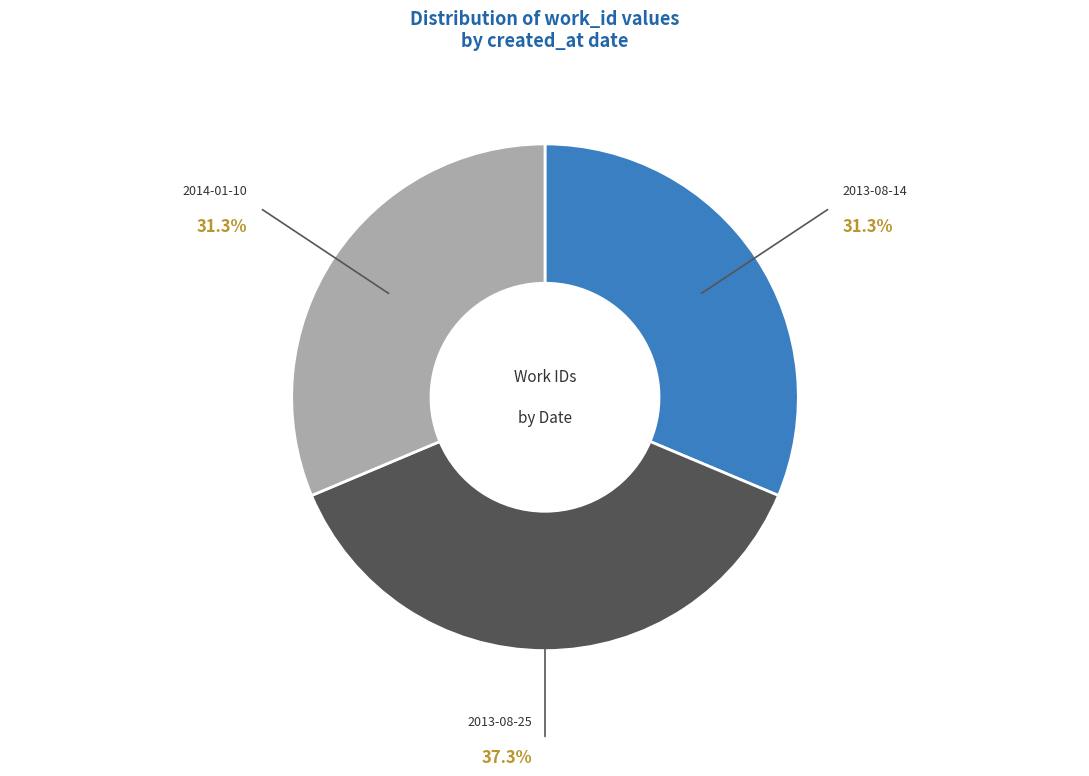

Does 2014-01-10 account for over 50% of the chart?

No